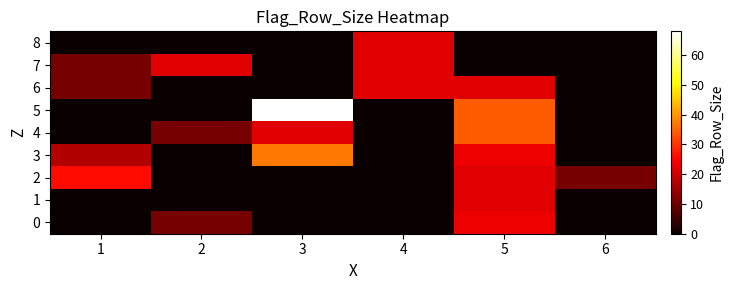

What is the total value across all series at 2?

44